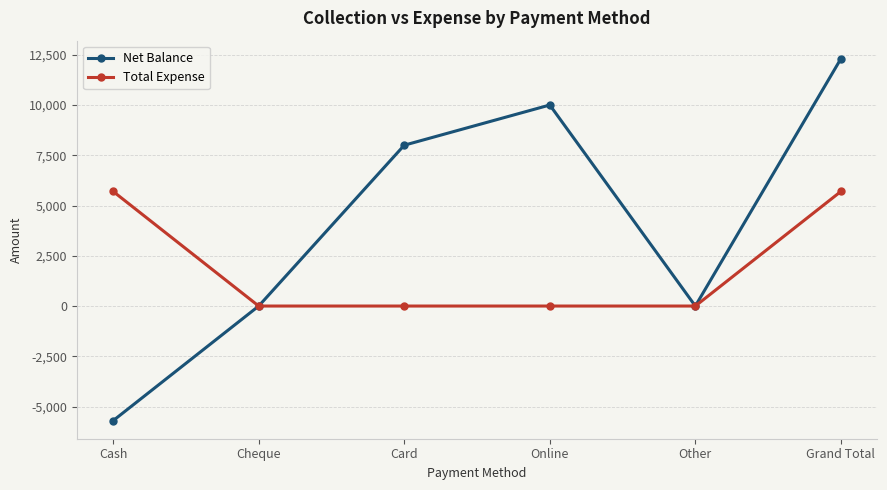

What is the difference between the maximum and minimum values in the Total Expense series?

5700